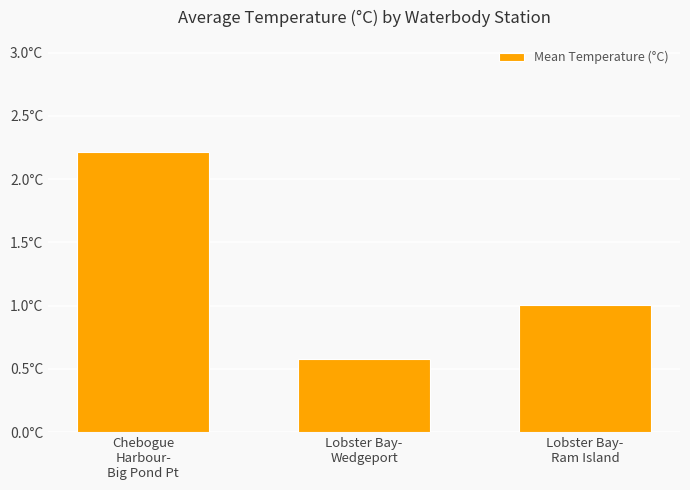

Which category has the lowest value across all series?

Lobster Bay-
Wedgeport